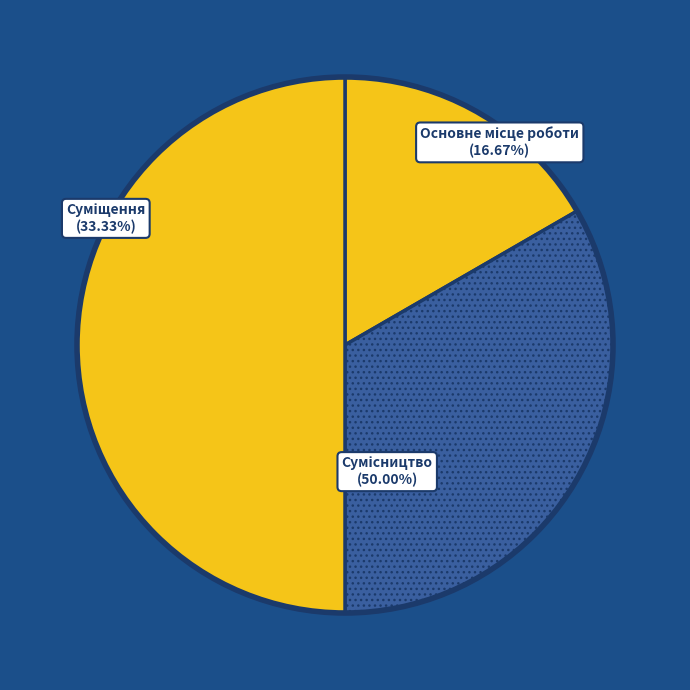

Between Основне місце роботи and Сумісництво, which is larger?

Сумісництво